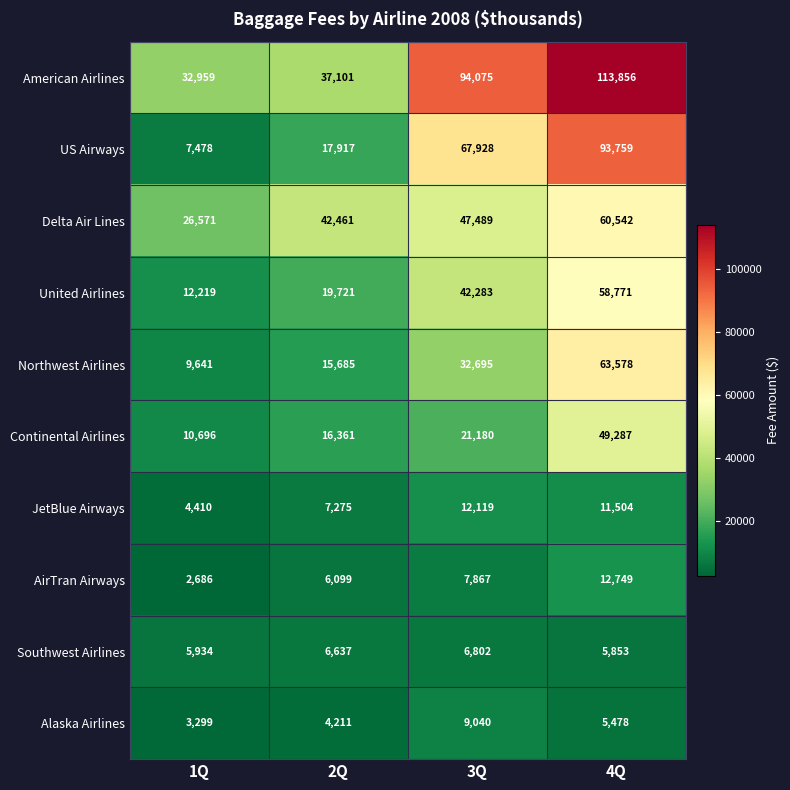

Count the number of categories in the chart.

4